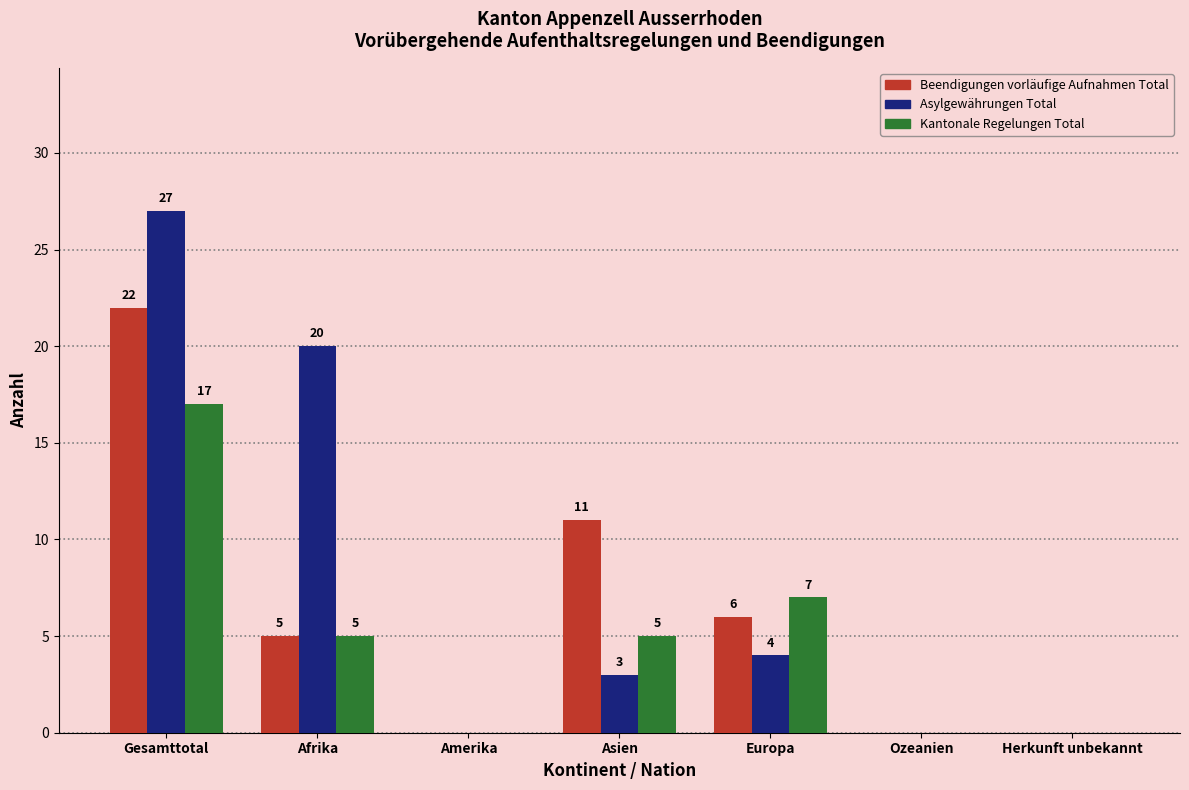

Reading right to left, transcribe all the data shown in this chart.

Beendigungen vorläufige Aufnahmen Total: Herkunft unbekannt=0	Ozeanien=0	Europa=6	Asien=11	Amerika=0	Afrika=5	Gesamttotal=22
Asylgewährungen Total: Herkunft unbekannt=0	Ozeanien=0	Europa=4	Asien=3	Amerika=0	Afrika=20	Gesamttotal=27
Kantonale Regelungen Total: Herkunft unbekannt=0	Ozeanien=0	Europa=7	Asien=5	Amerika=0	Afrika=5	Gesamttotal=17